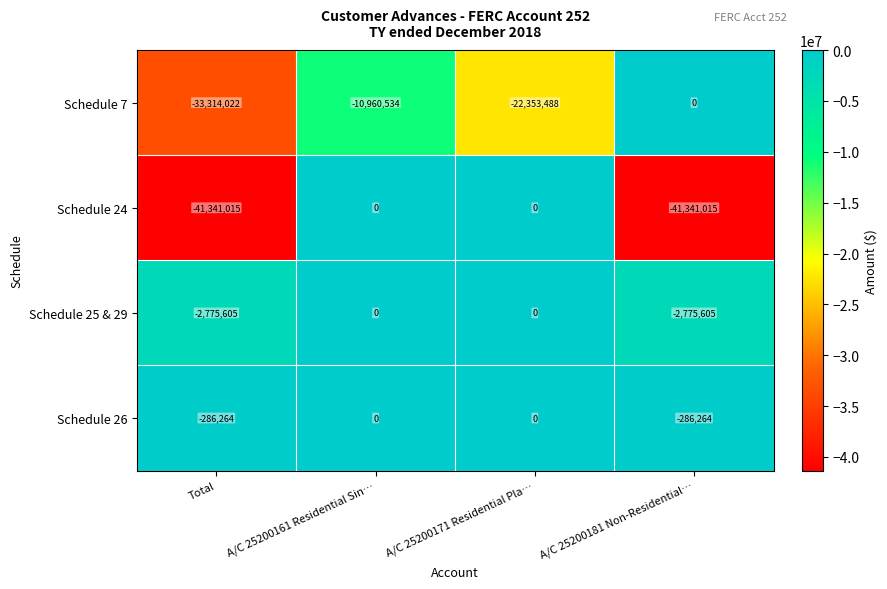

Reading right to left, list all the values displayed in this chart.

Schedule 7: A/C 25200181 Non-Residential…=0	A/C 25200171 Residential Pla…=-22353488	A/C 25200161 Residential Sin…=-10960534	Total=-33314022
Schedule 24: A/C 25200181 Non-Residential…=-41341015	A/C 25200171 Residential Pla…=0	A/C 25200161 Residential Sin…=0	Total=-41341015
Schedule 25 & 29: A/C 25200181 Non-Residential…=-2775605	A/C 25200171 Residential Pla…=0	A/C 25200161 Residential Sin…=0	Total=-2775605
Schedule 26: A/C 25200181 Non-Residential…=-286264	A/C 25200171 Residential Pla…=0	A/C 25200161 Residential Sin…=0	Total=-286264